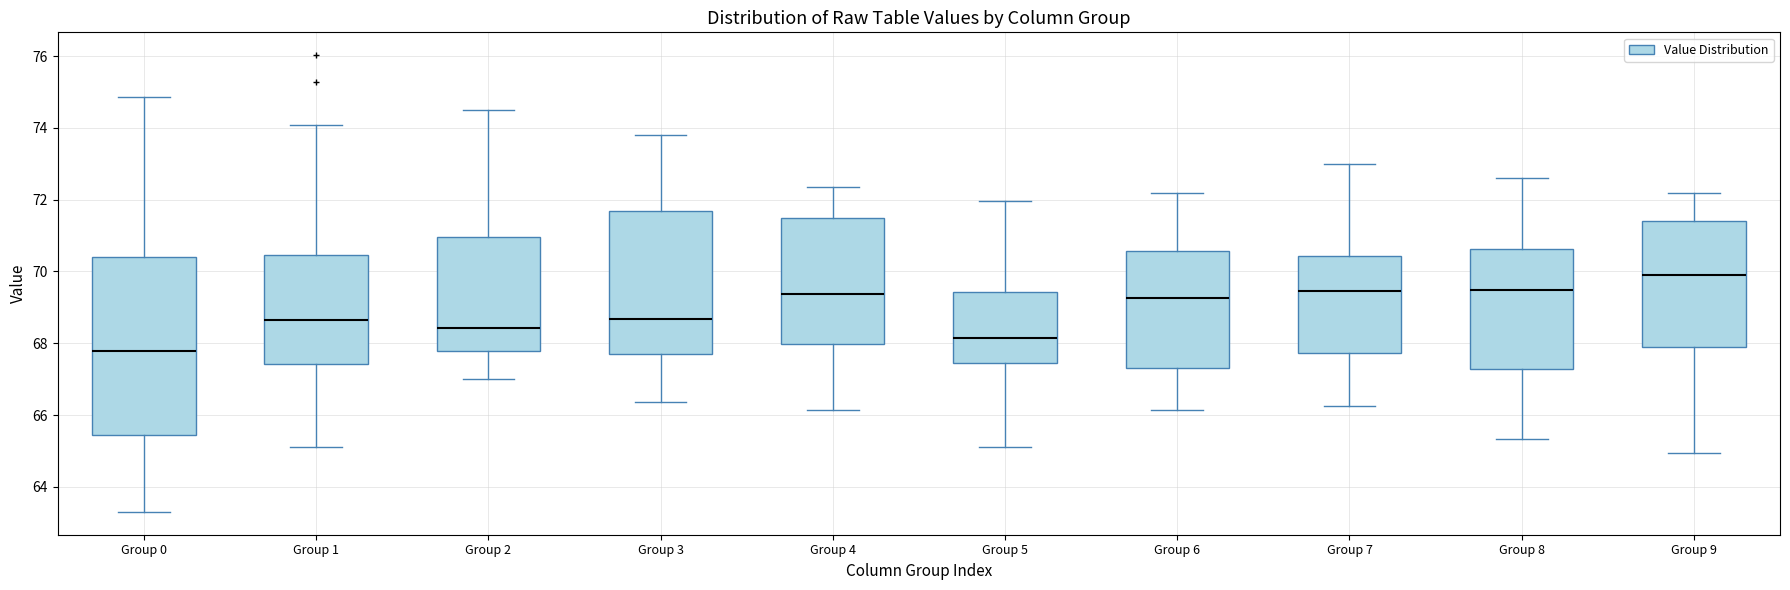

Reading left to right, transcribe this box plot: for each box, give where its median line is, the range the box spans, and where its two whiskers end, as read against the y-axis. The values are not printed on the chart, so give them approximately, as read against the axis.

Group 0: median 67.8, box 65.4 to 70.4, whiskers 63.4 to 74.8
Group 1: median 68.6, box 67.4 to 70.4, whiskers 65.2 to 74.0
Group 2: median 68.4, box 67.8 to 71.0, whiskers 67.0 to 74.4
Group 3: median 68.6, box 67.6 to 71.6, whiskers 66.4 to 73.8
Group 4: median 69.4, box 68.0 to 71.6, whiskers 66.2 to 72.4
Group 5: median 68.2, box 67.4 to 69.4, whiskers 65.2 to 72.0
Group 6: median 69.2, box 67.4 to 70.6, whiskers 66.2 to 72.2
Group 7: median 69.4, box 67.8 to 70.4, whiskers 66.2 to 73.0
Group 8: median 69.4, box 67.2 to 70.6, whiskers 65.4 to 72.6
Group 9: median 69.8, box 67.8 to 71.4, whiskers 65.0 to 72.2